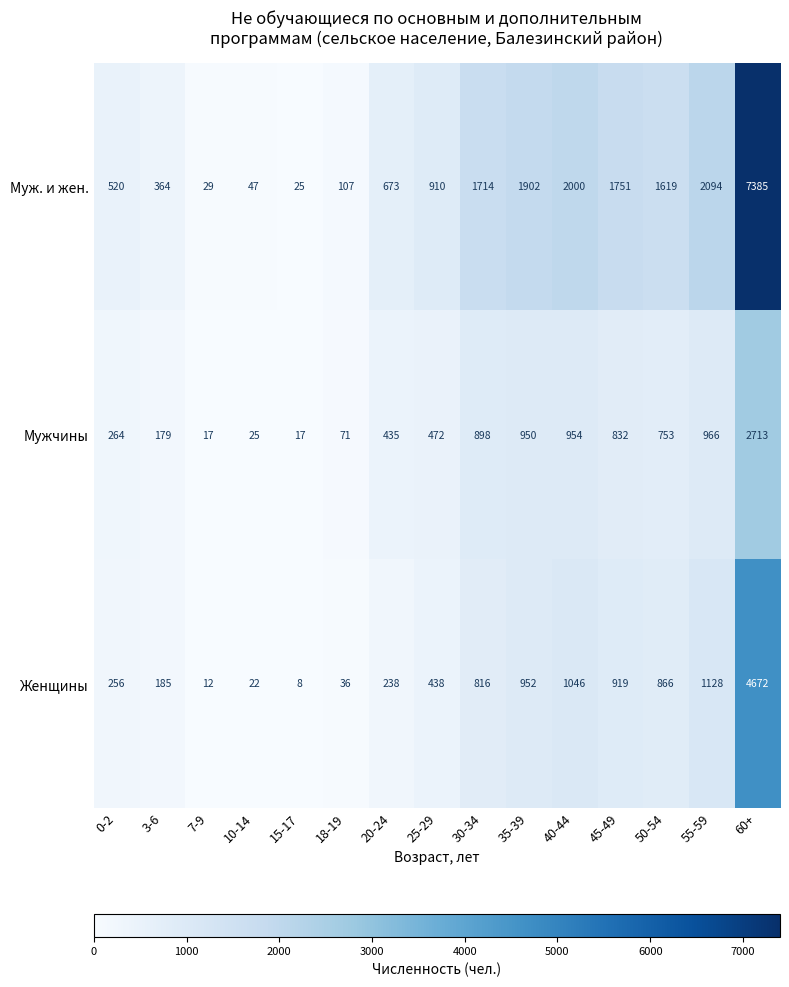

Which series has the largest total across all categories?

Муж. и жен.